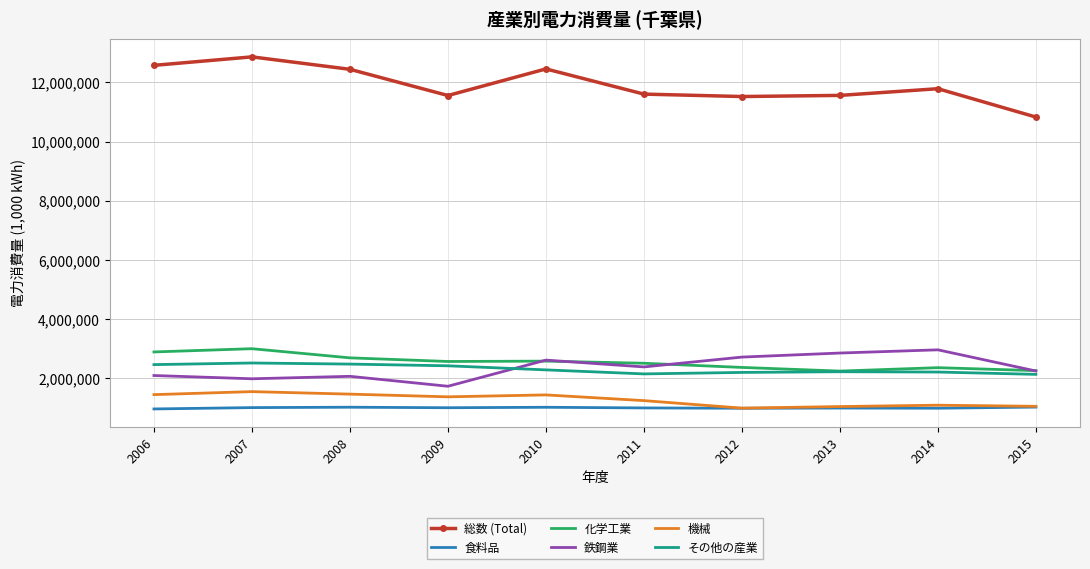

True or false: 化学工業 has a value of 2506855 at 2011.

True